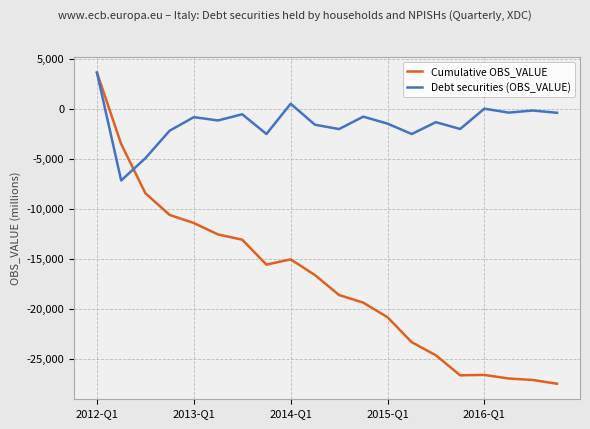

List the series in order of their overall mean, lowest first.

Cumulative OBS_VALUE, Debt securities (OBS_VALUE)